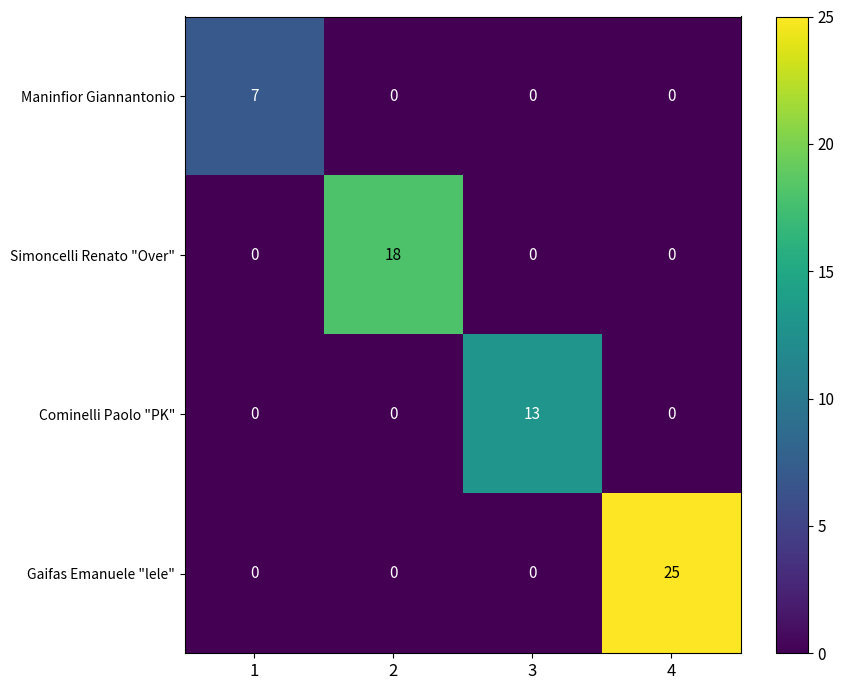

Is it true that Gaifas Emanuele "lele" equals -12 at 3?

False